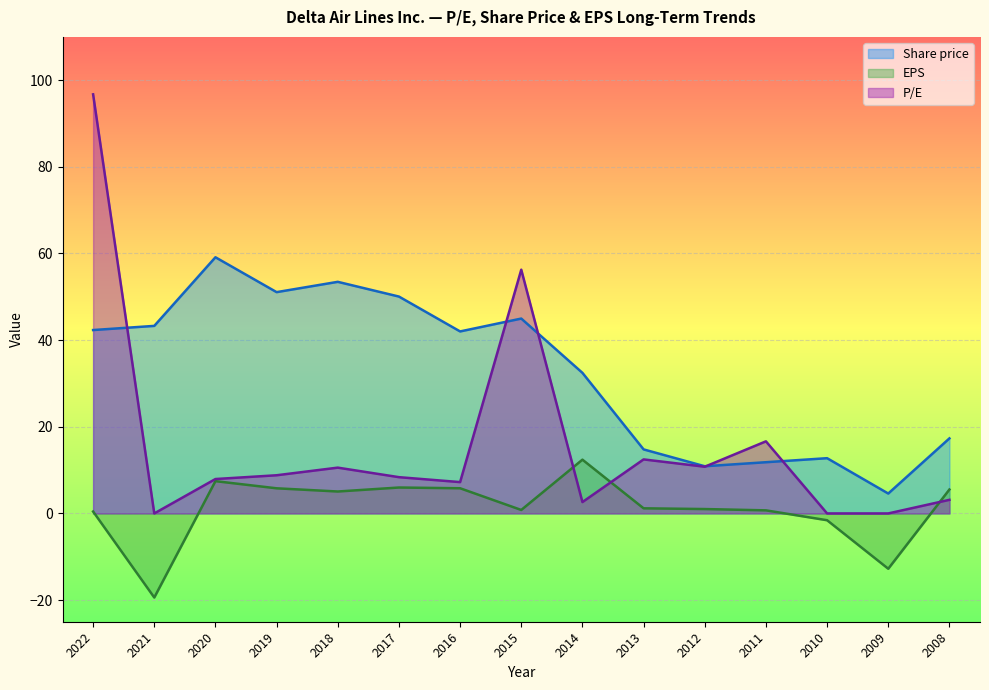

The EPS series shows 0.4 at 2012. True or false?

False